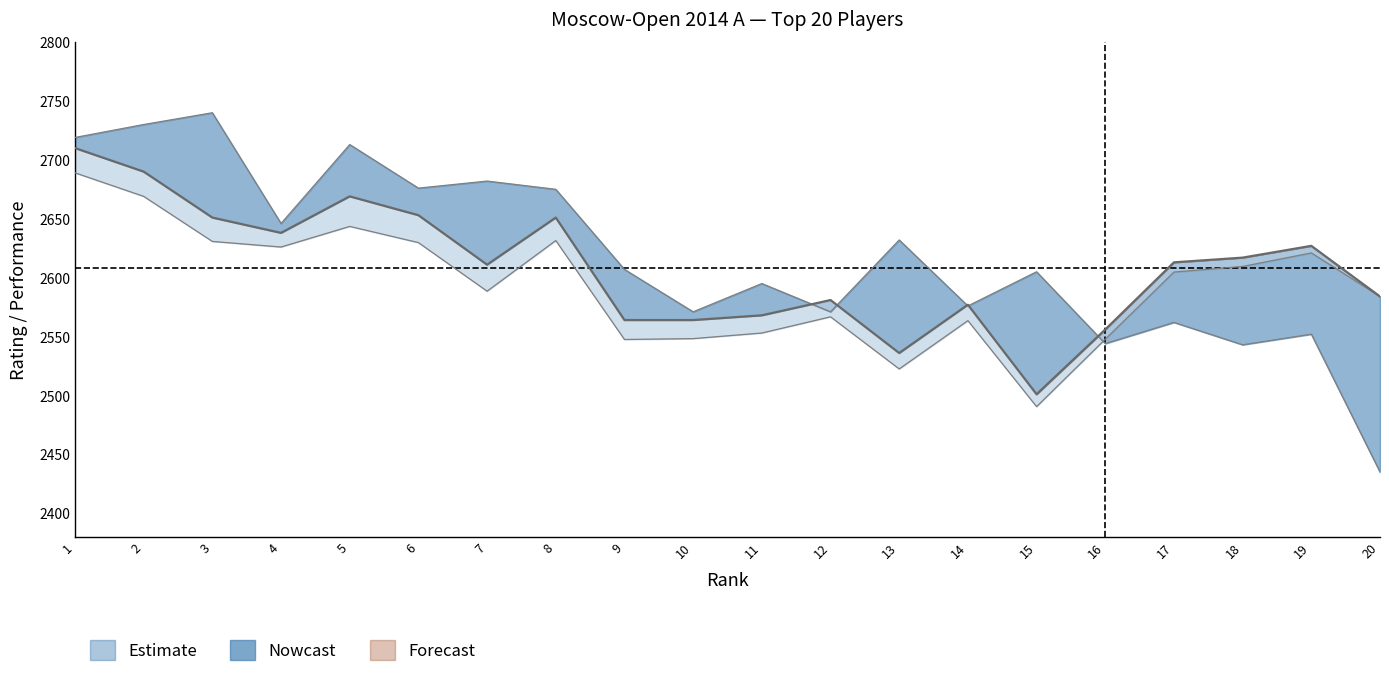

What is the difference between the Rating values at 4 and 16?

82.0